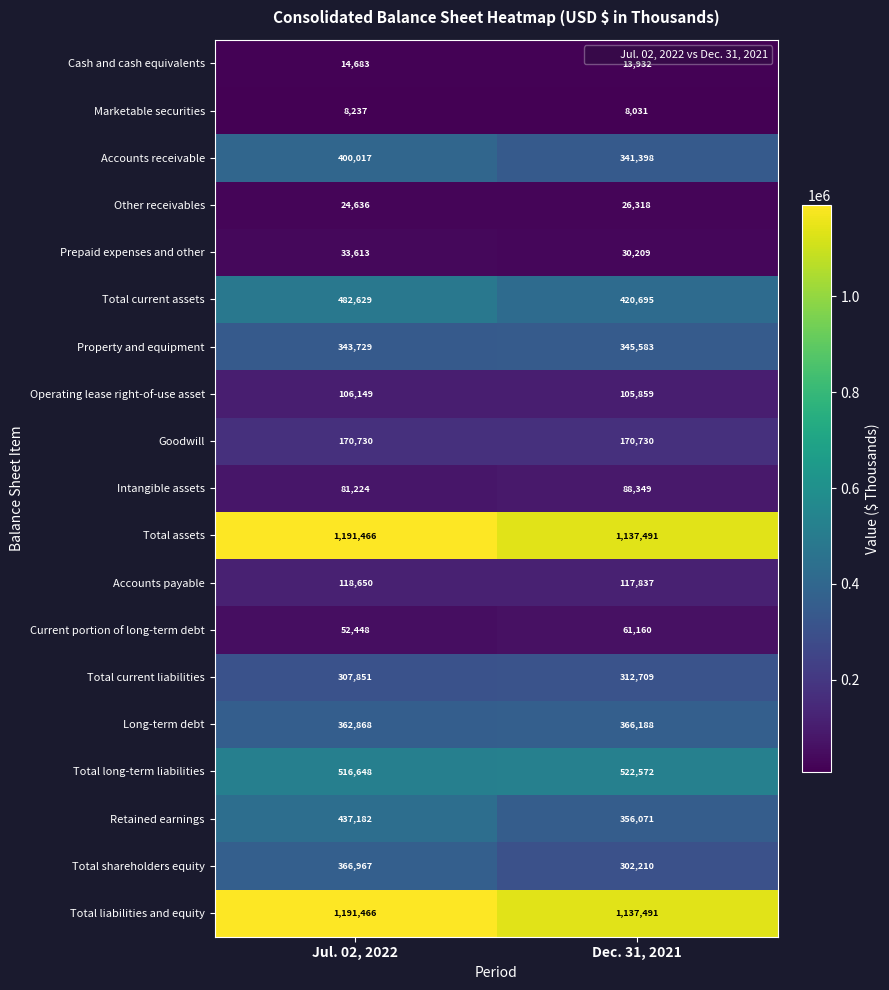

Which category has the lowest value across all series?

Dec. 31, 2021